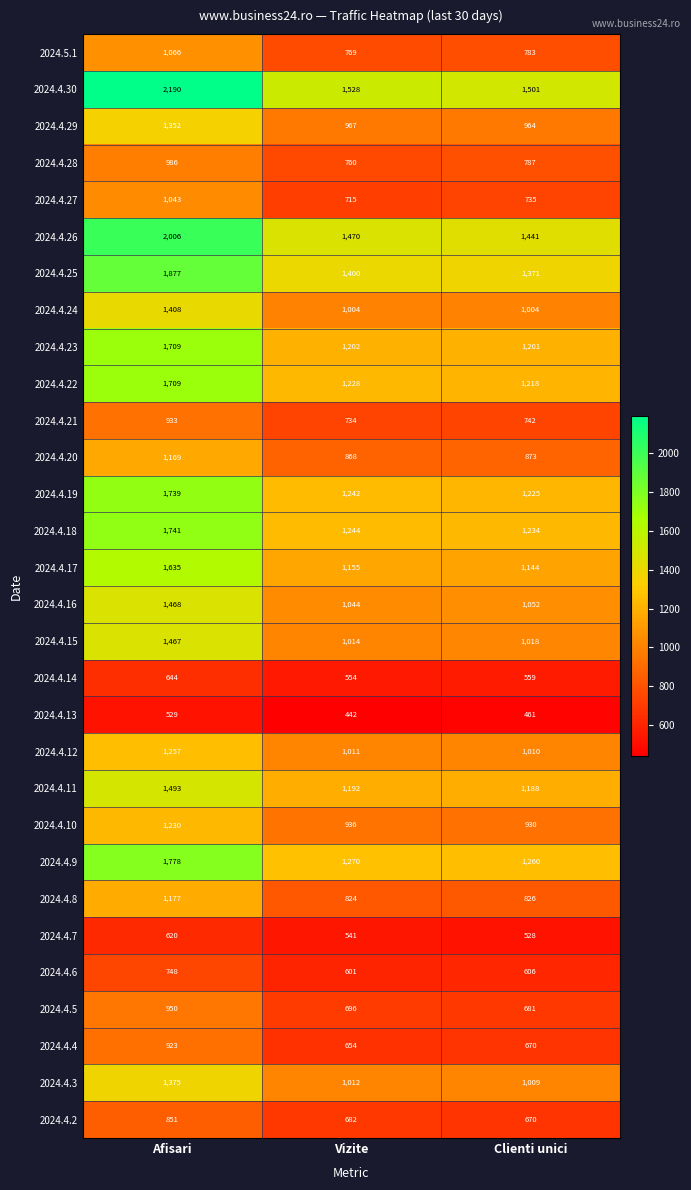

Which label corresponds to the largest value in the chart?

Afisari